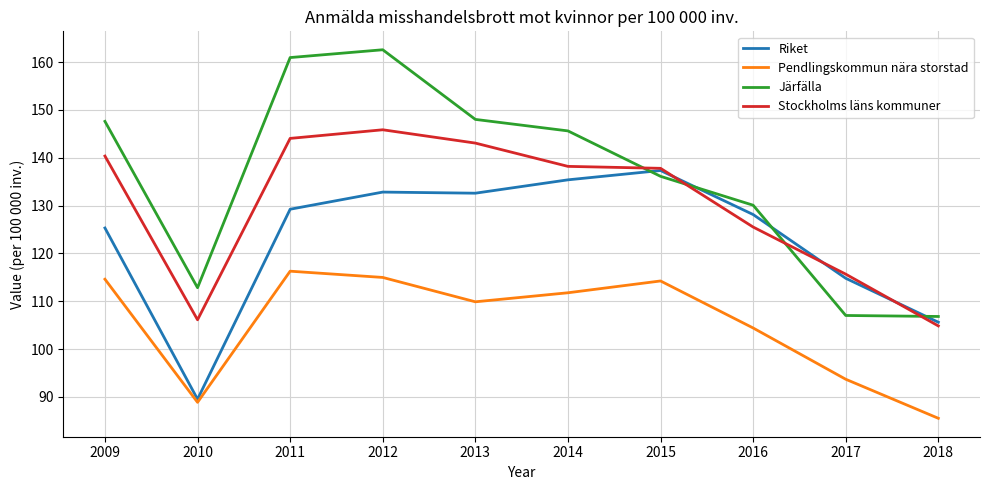

Rank the series by their average value, from lowest to highest.

Pendlingskommun nära storstad, Riket, Stockholms läns kommuner, Järfälla